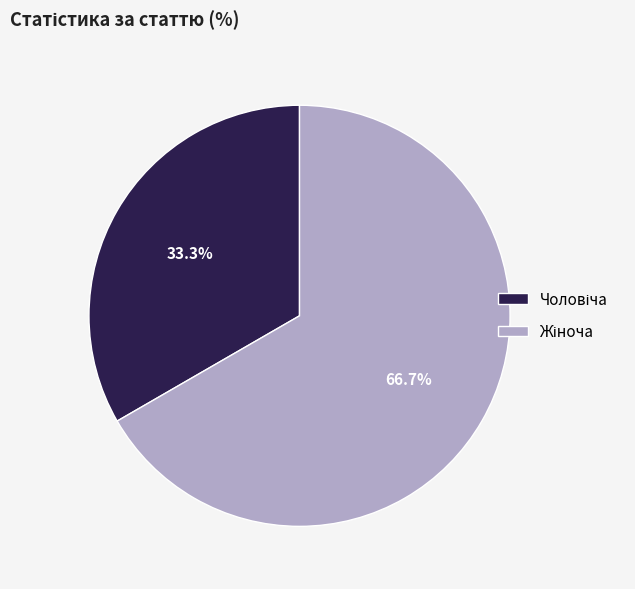

Is there a majority slice in this chart?

Yes